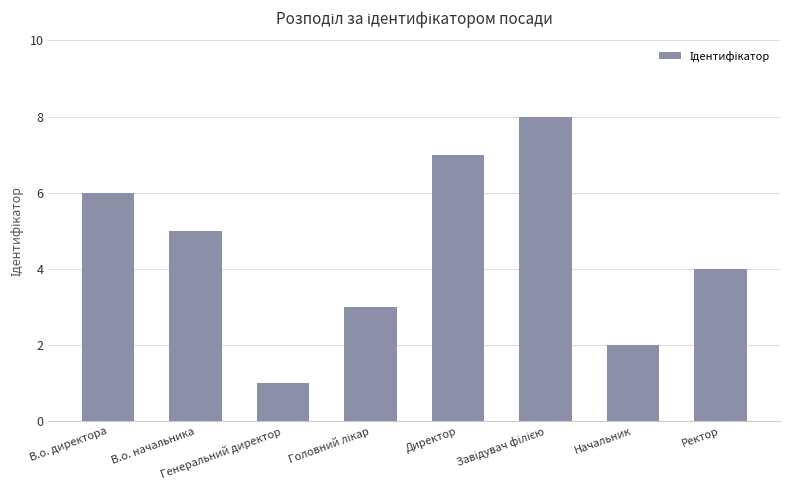

What is the value of the 6th bar from the left?

8